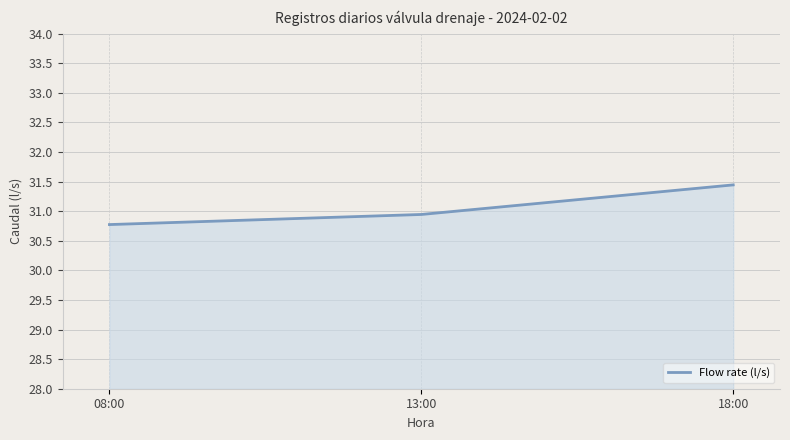

How many lines are shown in the chart?

1